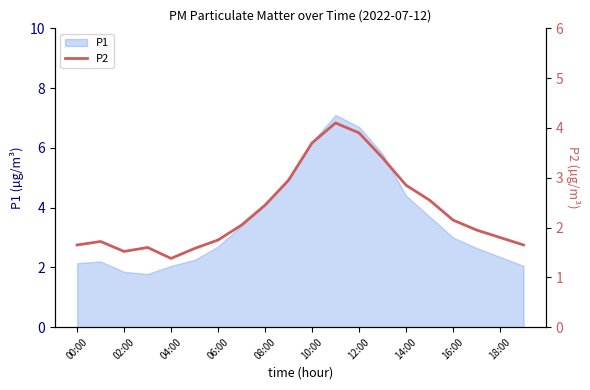

How many points are higher than both their immediate neighbors (excluding endpoints)?

3